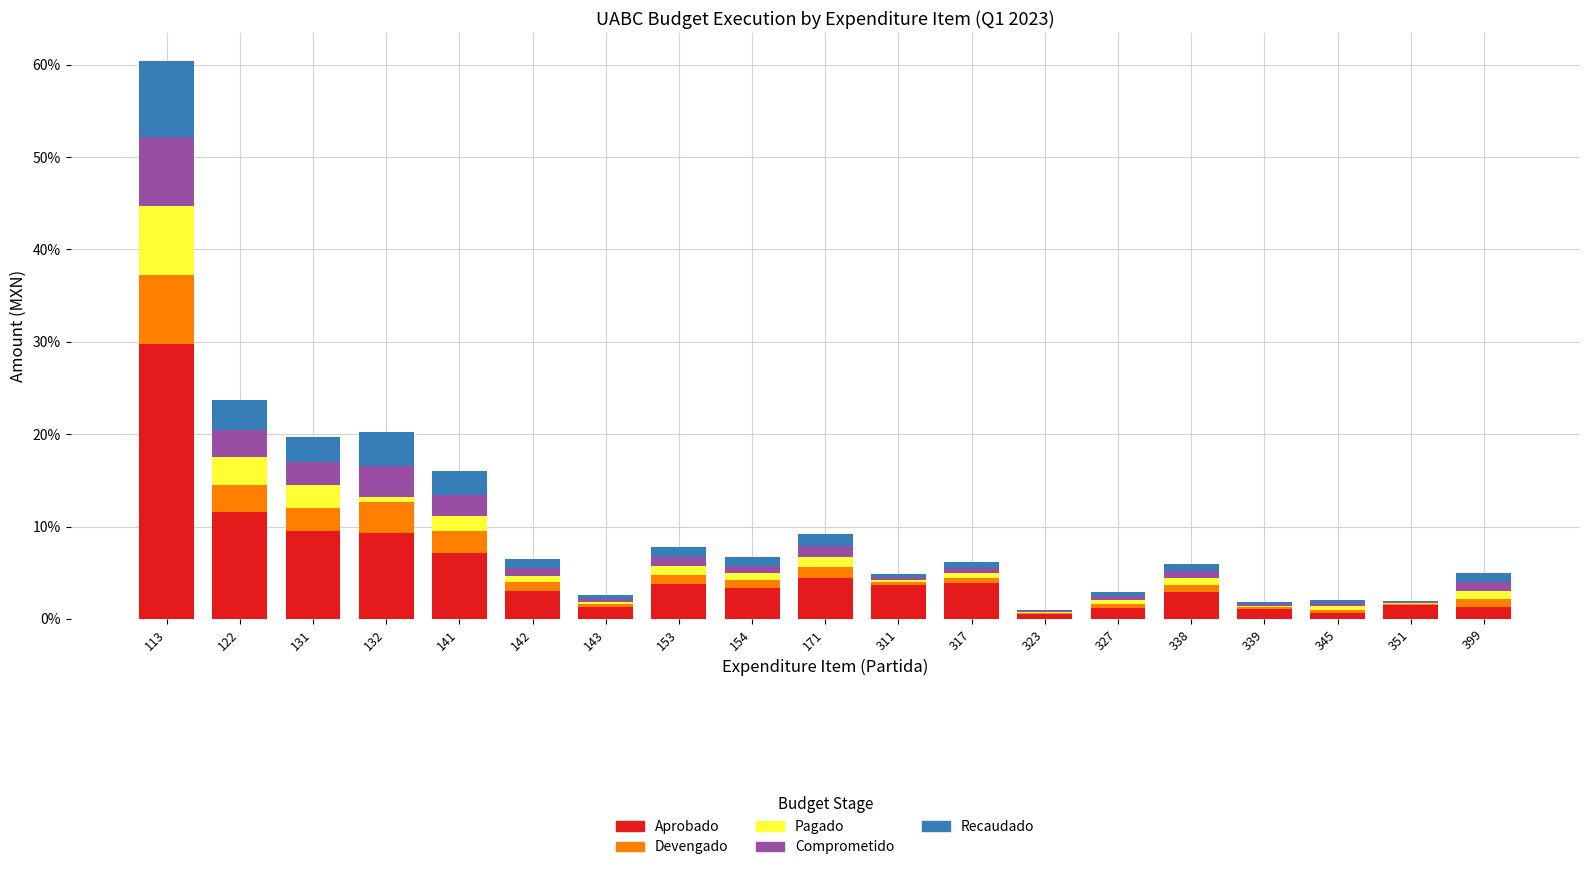

At which category is the sum across all series the highest?

113